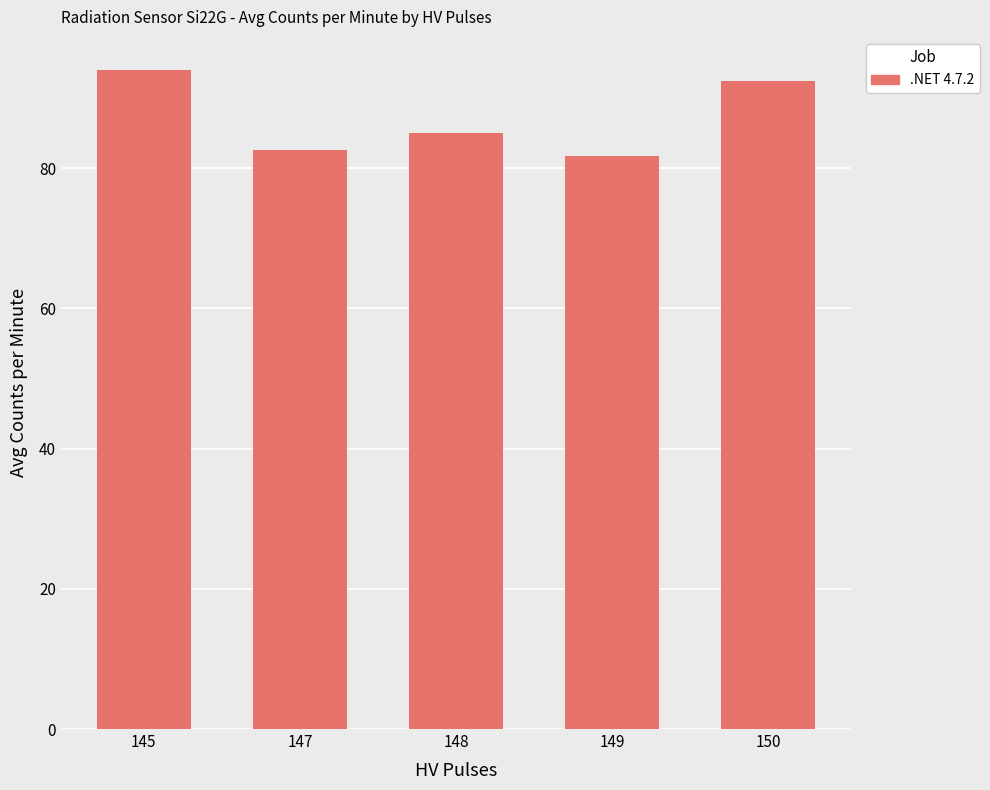

Reading left to right, transcribe all the data shown in this chart.

94.0	82.6	85.0	81.8	92.4